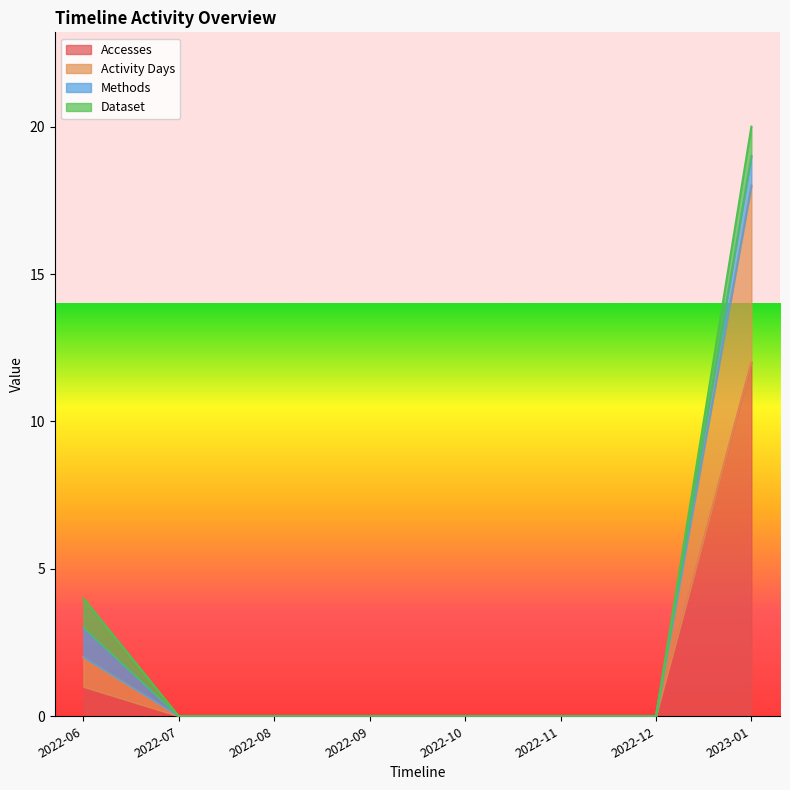

Is it true that Accesses equals 0 at 2022-06?

False